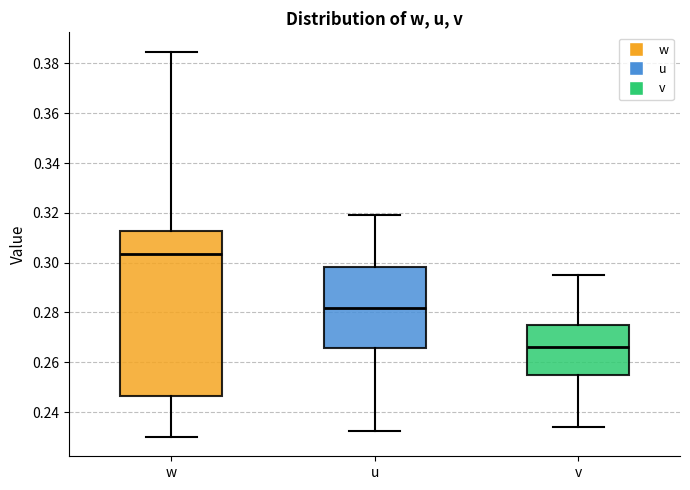

Which box has the highest median line?

w